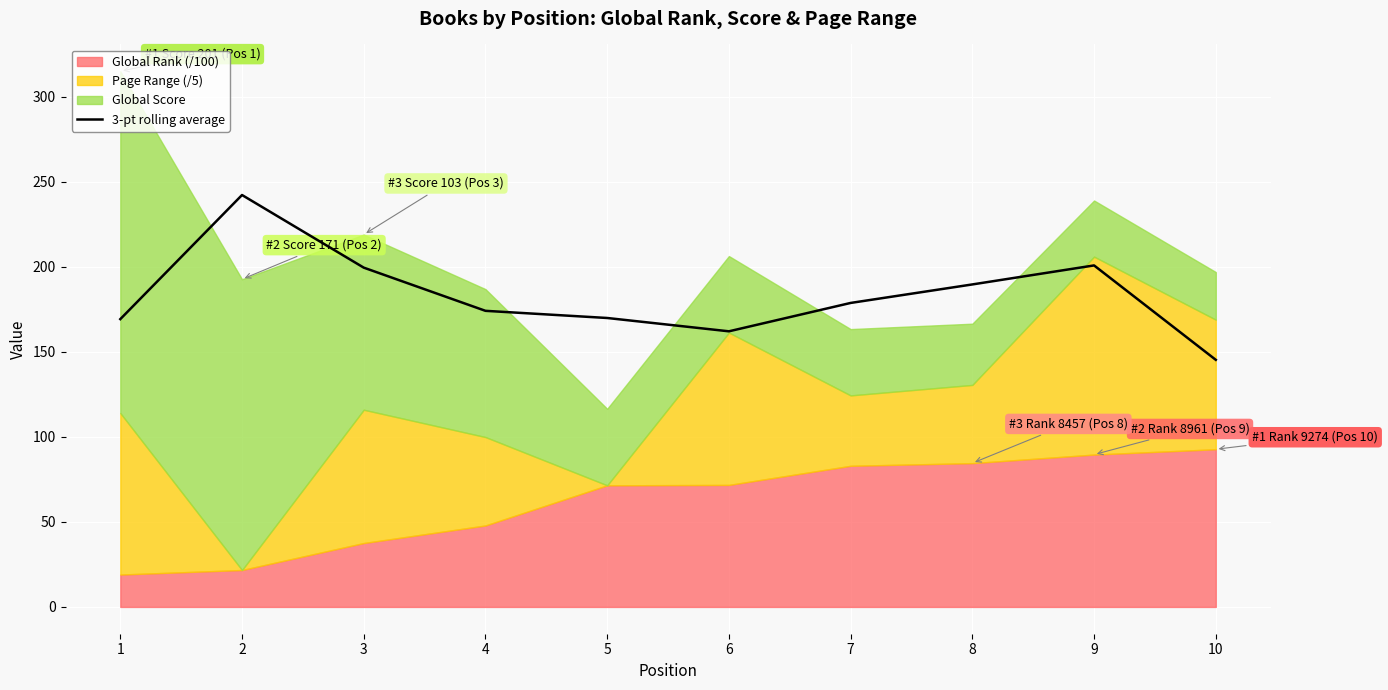

The value of 3-pt rolling average at 8 is 86.5. True or false?

False